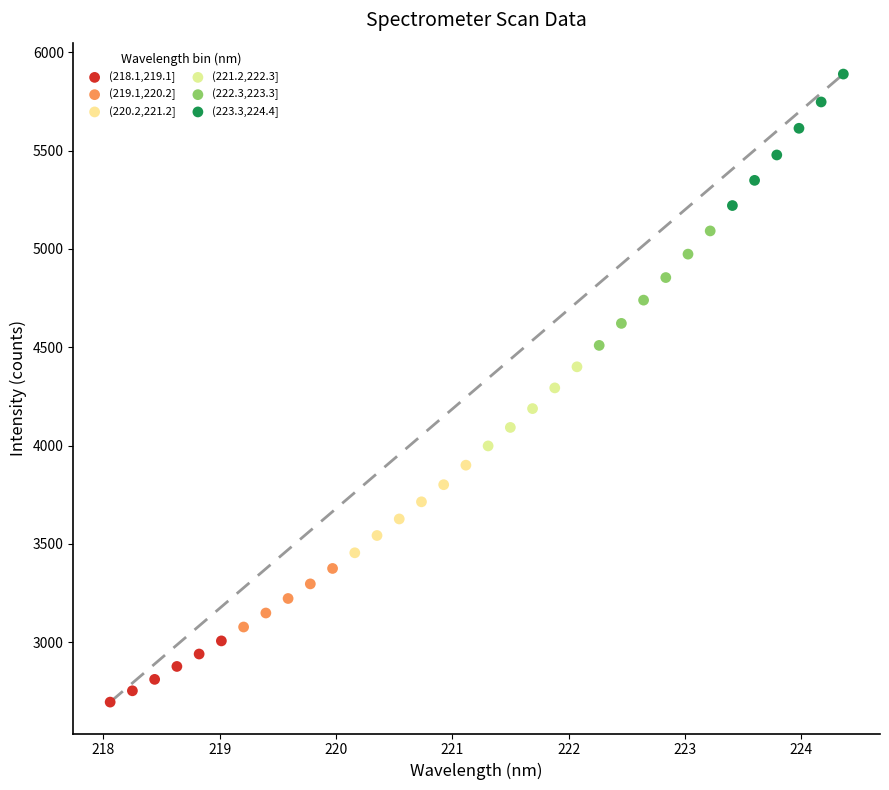

Which series reaches the minimum Y coordinate?

(218.1,219.1]